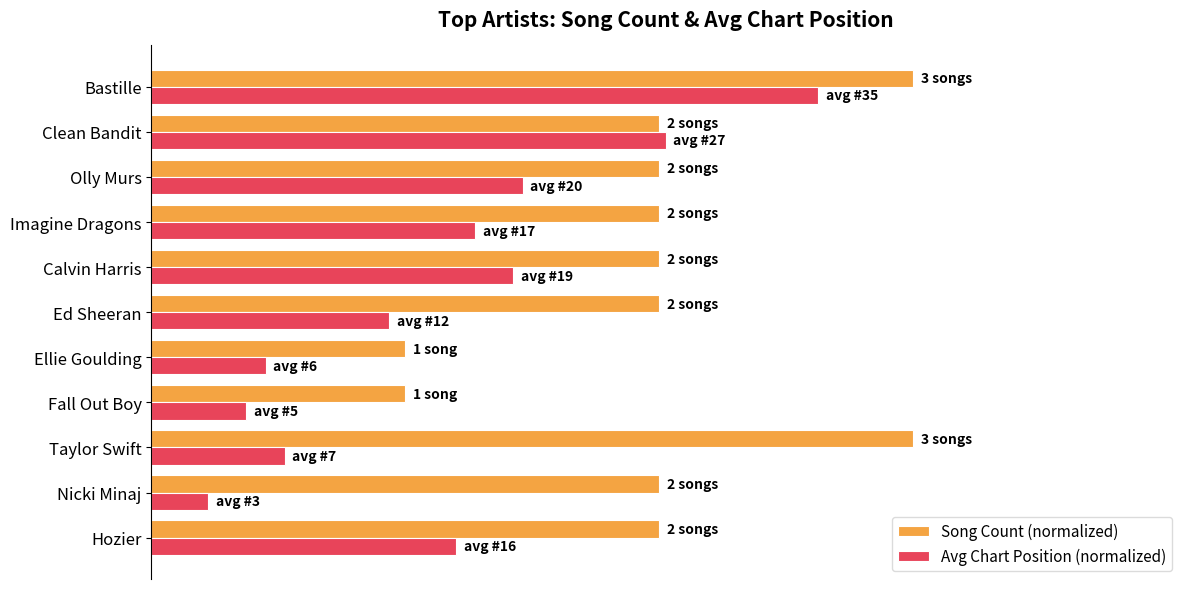

Which series has the largest total across all categories?

Song Count (normalized)